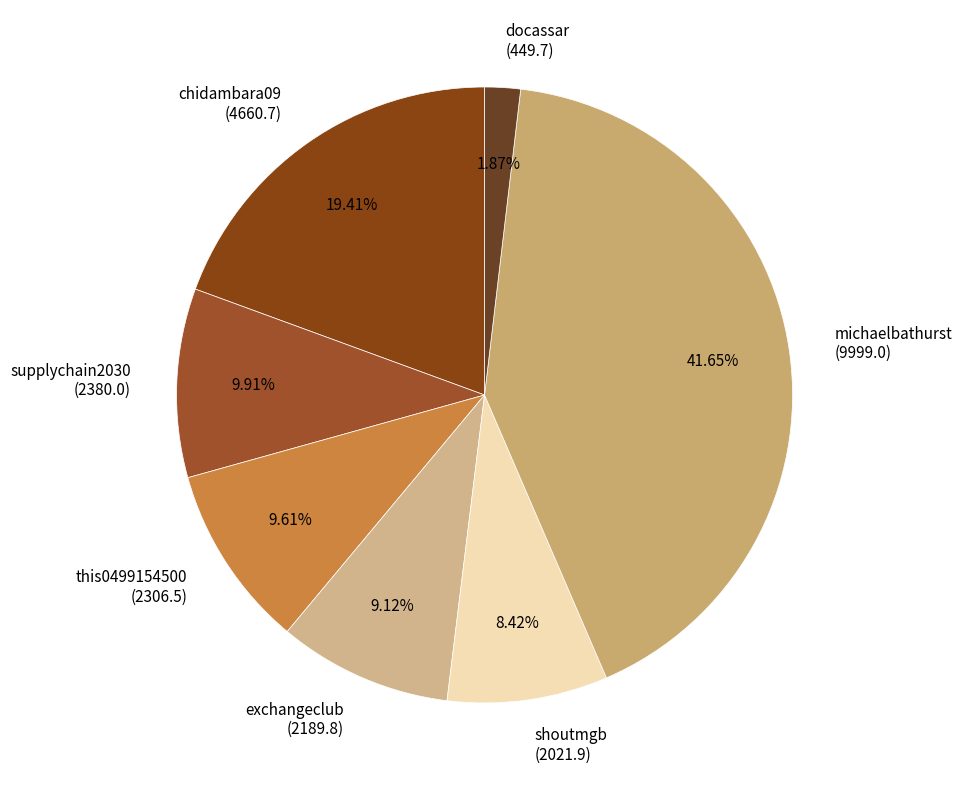

Is this0499154500 the majority of the pie?

No